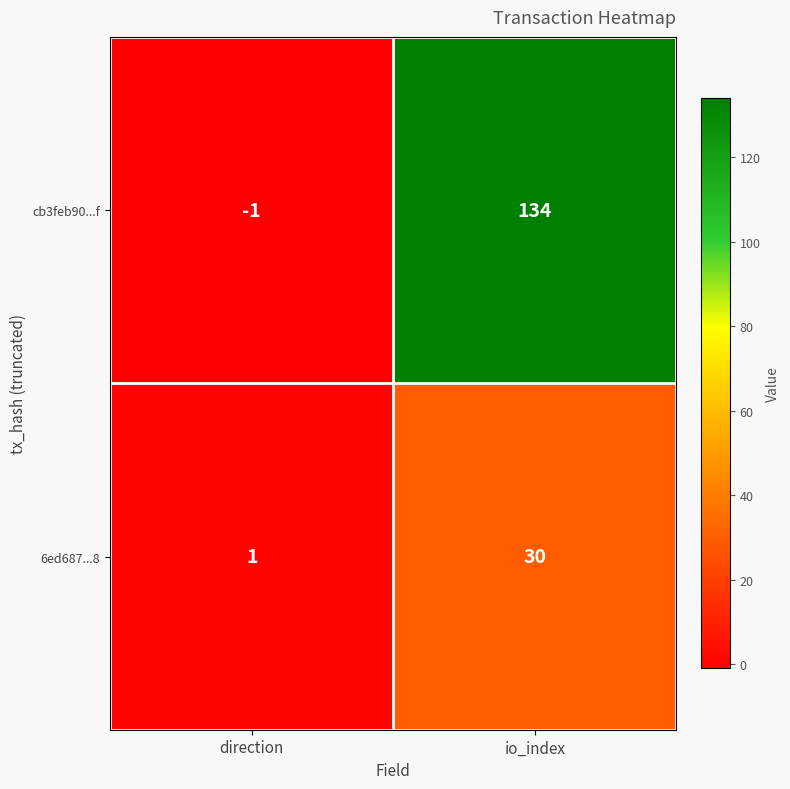

List the series in order of their overall mean, lowest first.

6ed687...8, cb3feb90...f